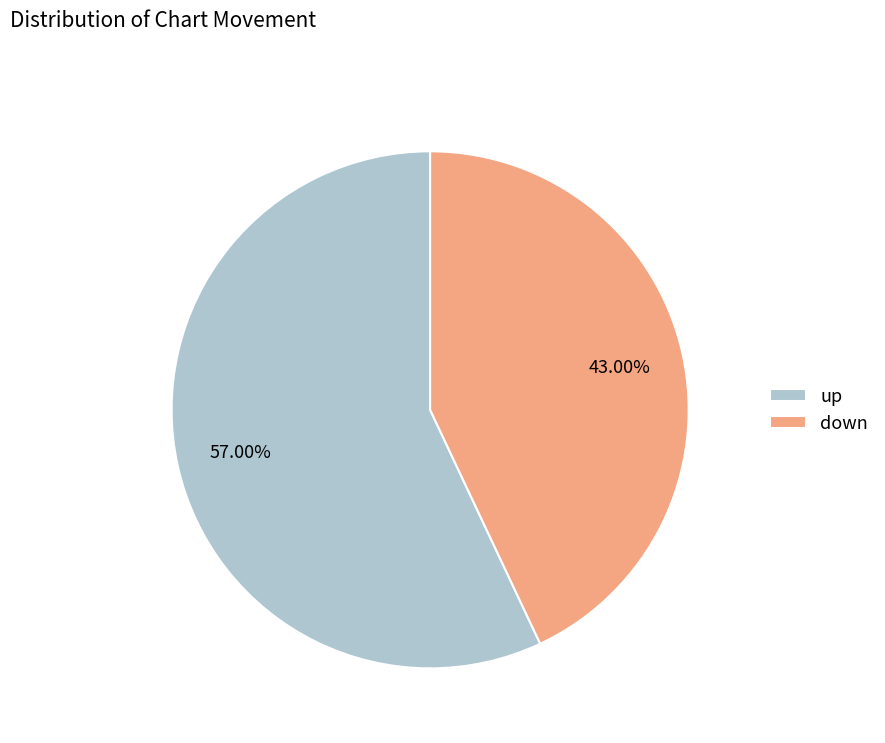

Between up and down, which is larger?

up